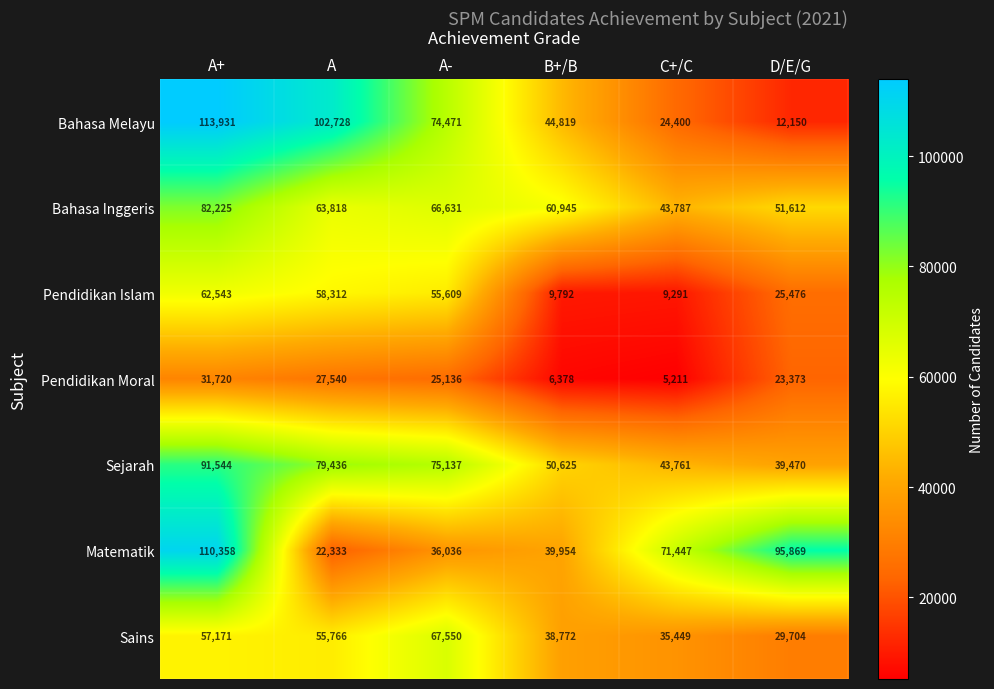

What is the smallest value displayed?

5211